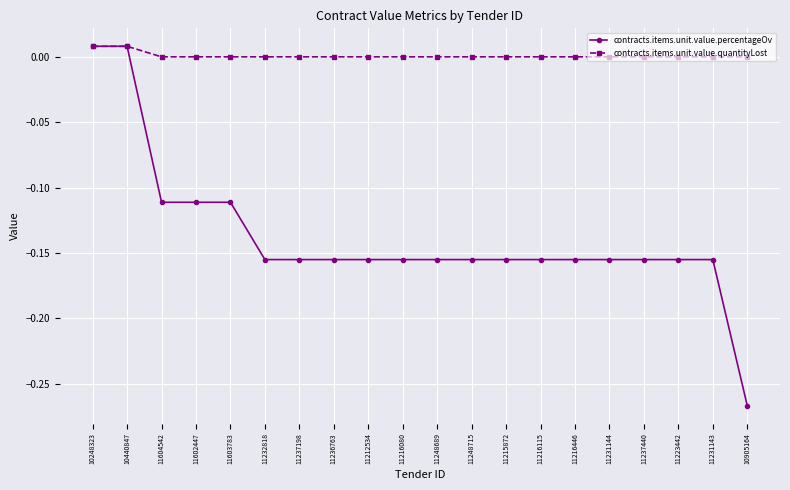

Rank the series by their average value, from lowest to highest.

contracts.items.unit.value.percentageOv, contracts.items.unit.value.quantityLost